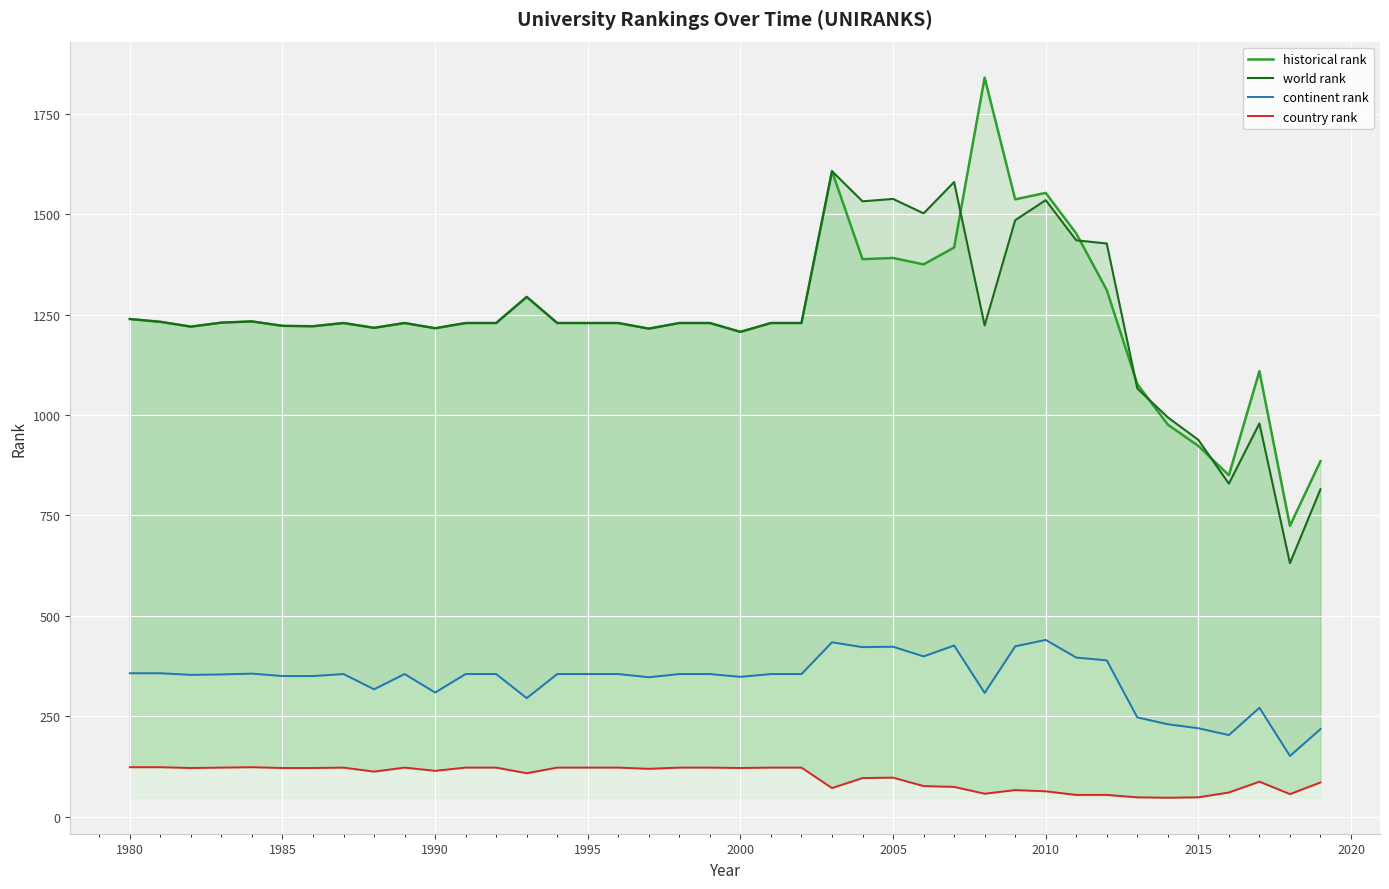

How many data points in world rank are less than 1229?

15